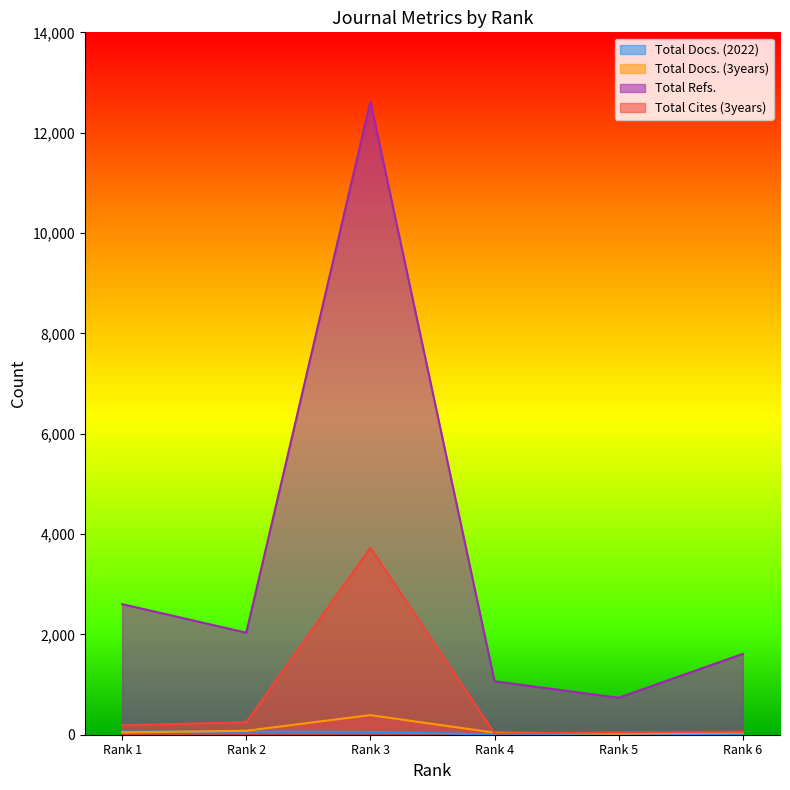

At Rank 2, list the series in order from largest to smallest.

Total Refs., Total Cites (3years), Total Docs. (3years), Total Docs. (2022)